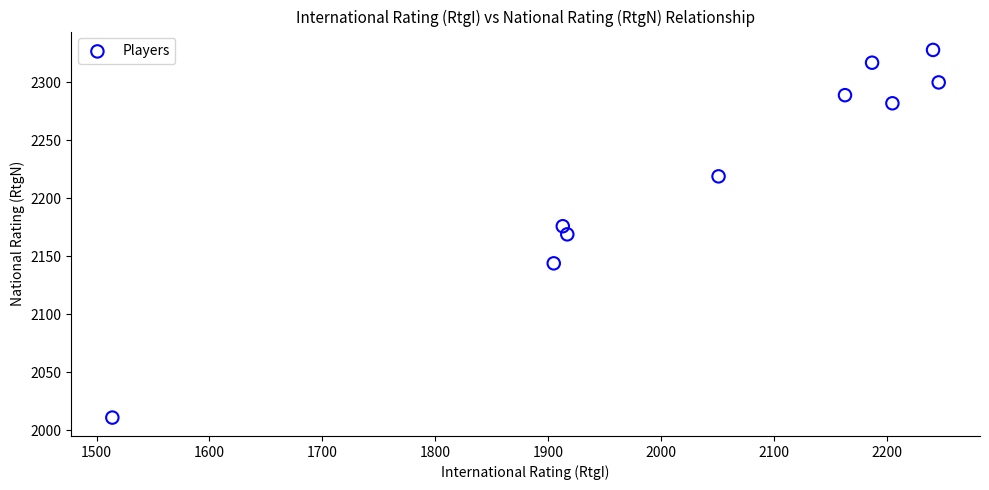

What is the average X value?

2034